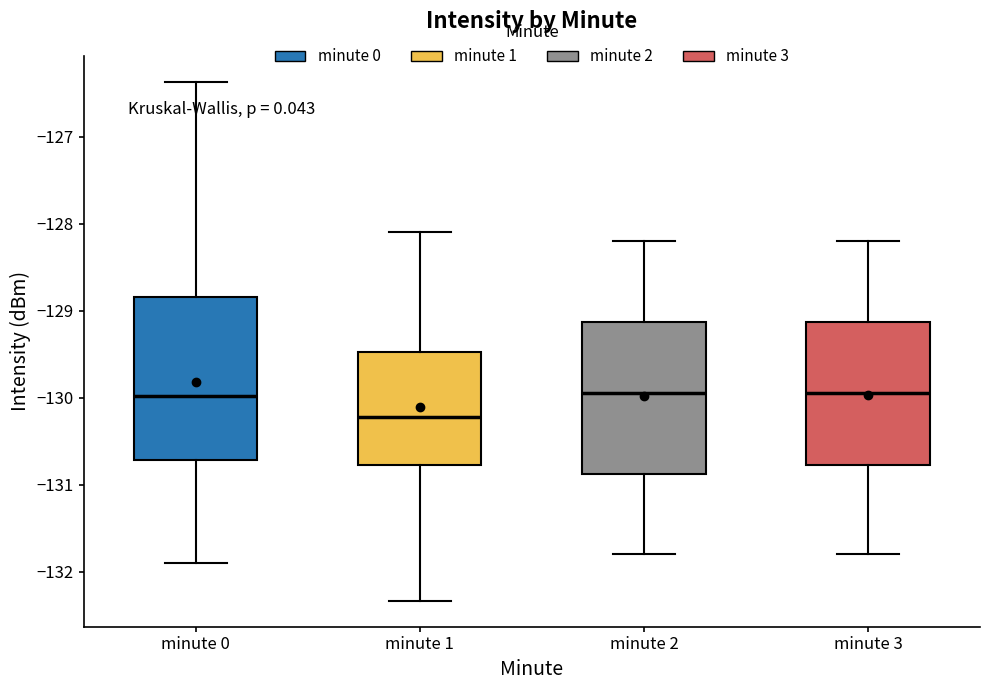

Reading left to right, transcribe this box plot: for each box, give where its median line is, the range the box spans, and where its two whiskers end, as read against the y-axis. The values are not printed on the chart, so give them approximately, as read against the axis.

minute 0: median -130.0, box -130.7 to -128.8, whiskers -131.9 to -126.4
minute 1: median -130.2, box -130.8 to -129.5, whiskers -132.3 to -128.1
minute 2: median -129.9, box -130.9 to -129.1, whiskers -131.8 to -128.2
minute 3: median -129.9, box -130.8 to -129.1, whiskers -131.8 to -128.2